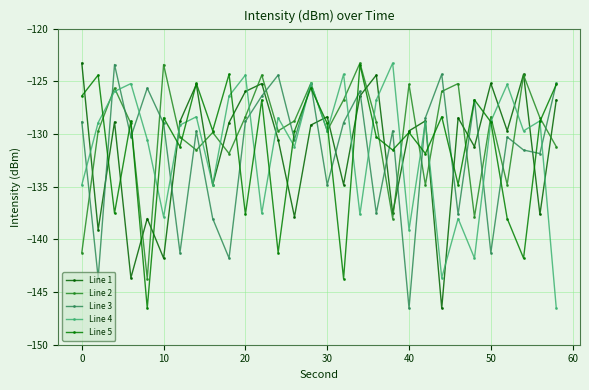

Count the number of data series in this chart.

5